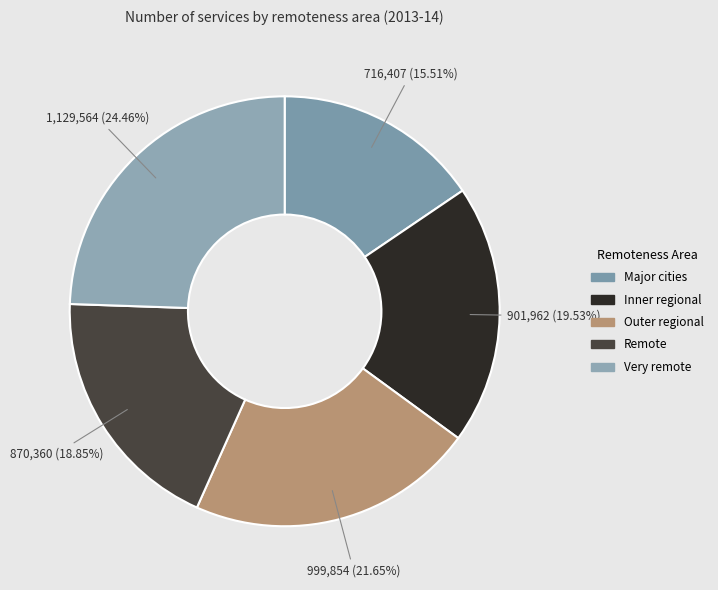

What is the change in value from Inner regional to Remote?

-31602